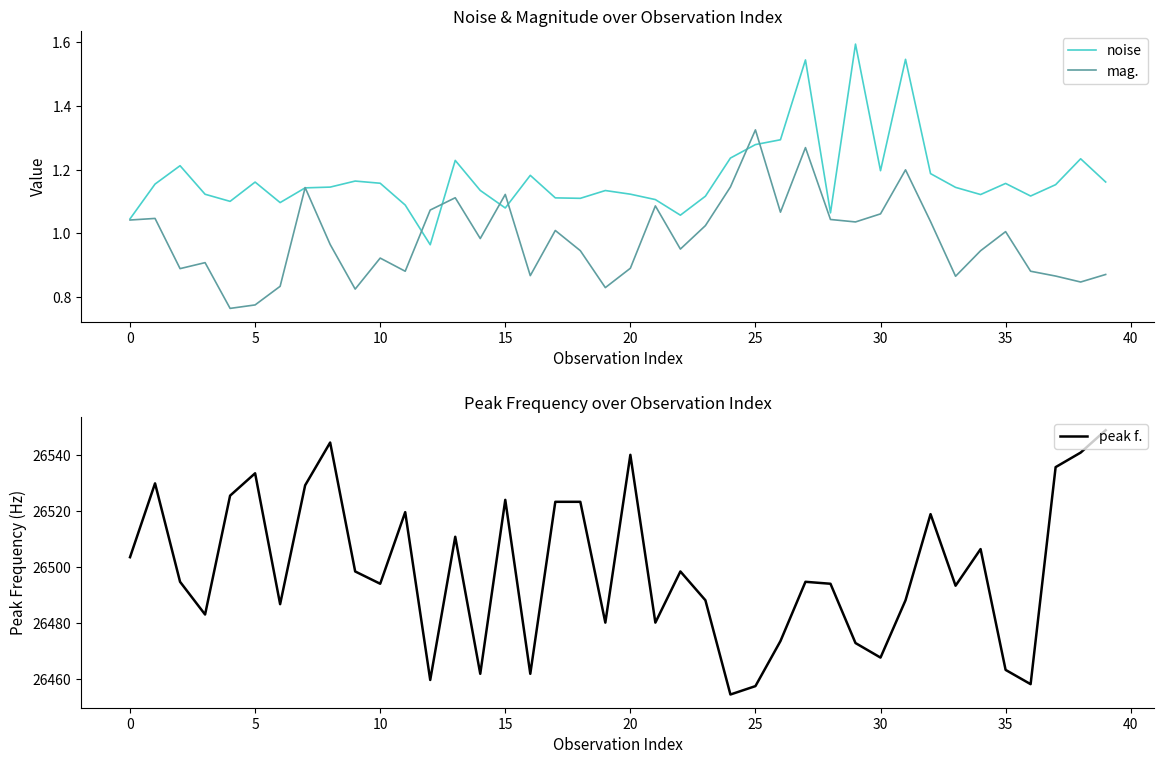

True or false: noise and peak f. intersect in this chart.

False